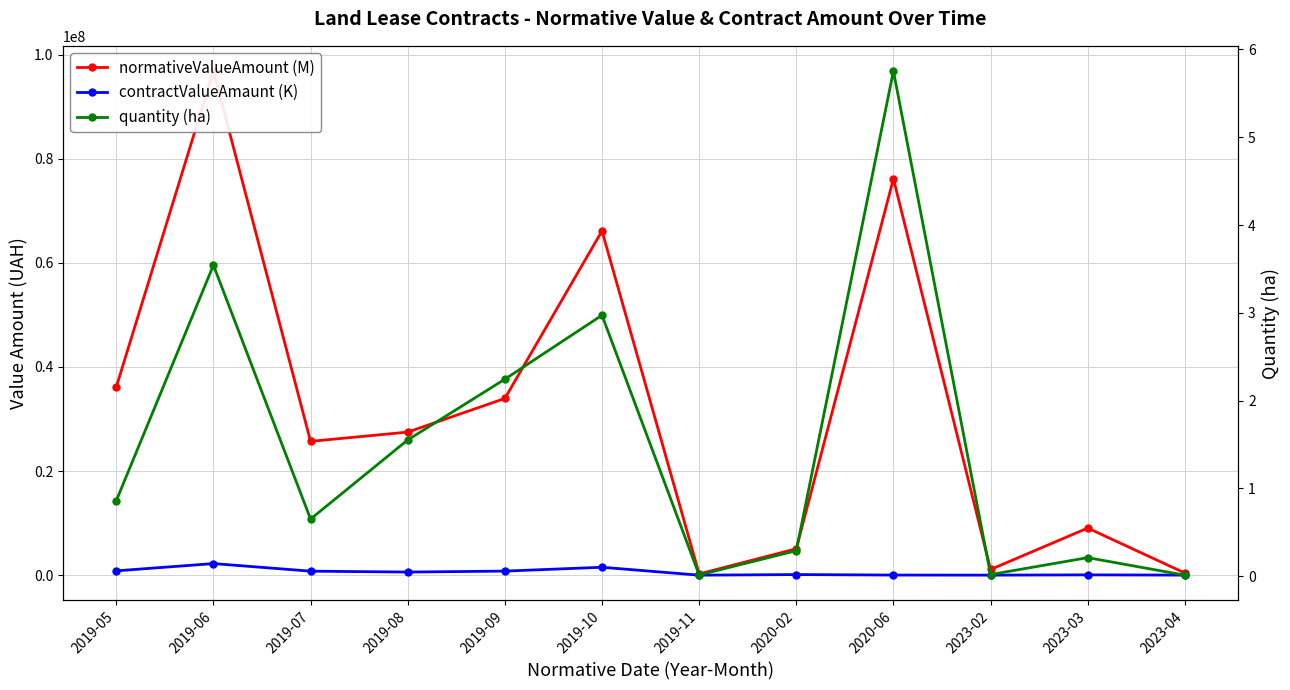

True or false: contractValueAmaunt (K) has a value of 1342569.2 at 2019-09.

False